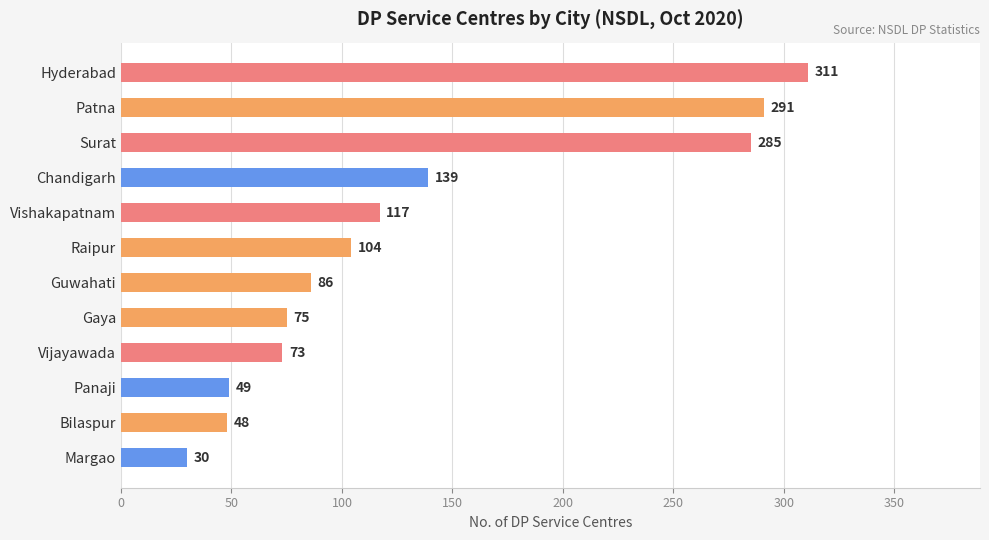

The value at Vijayawada is 73. True or false?

True